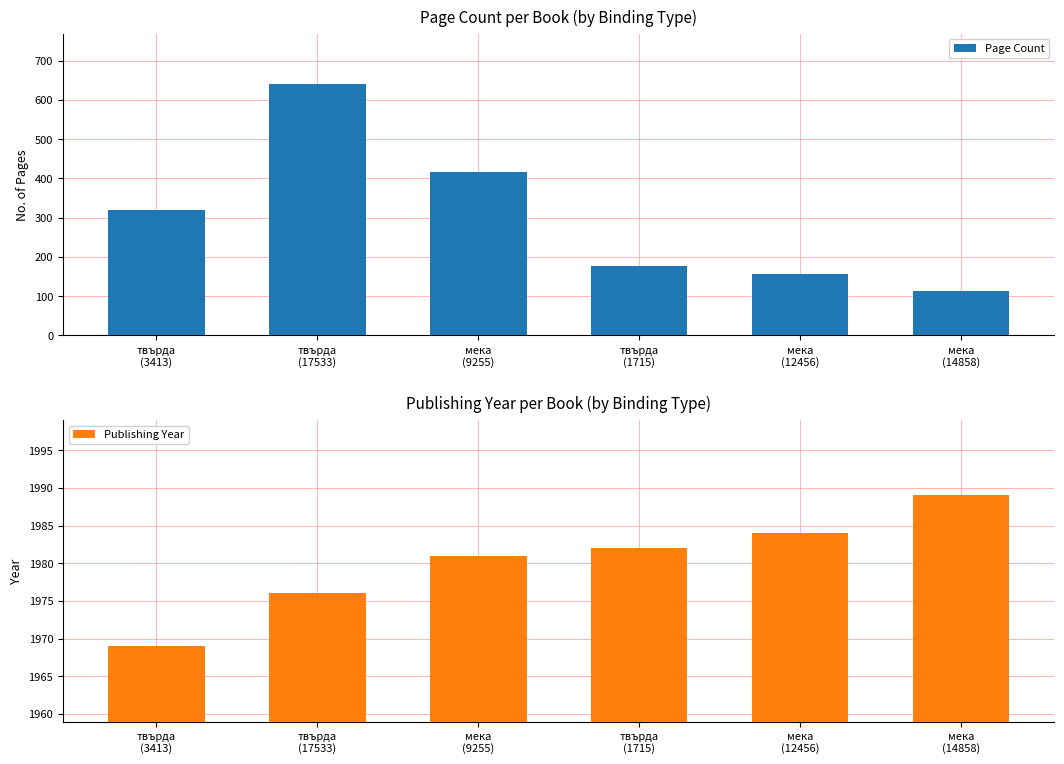

How many distinct data groups are displayed?

2